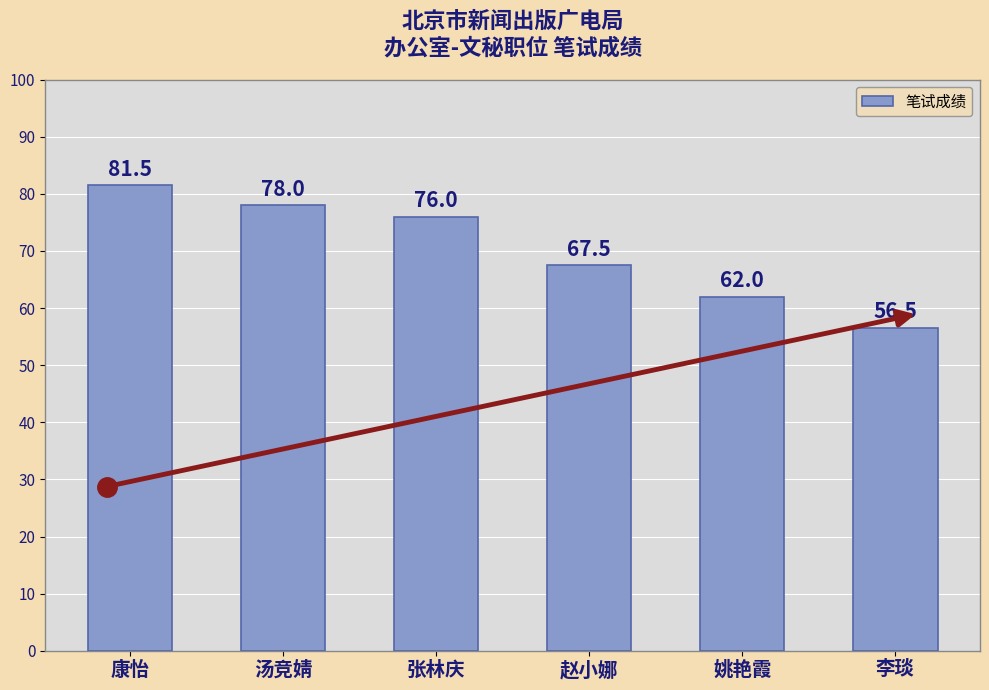

The value at 赵小娜 is 67.5. True or false?

True